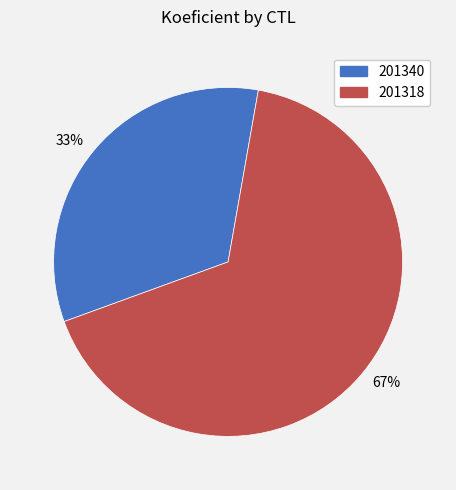

True or false: 33% accounts for 20% of the total.

False